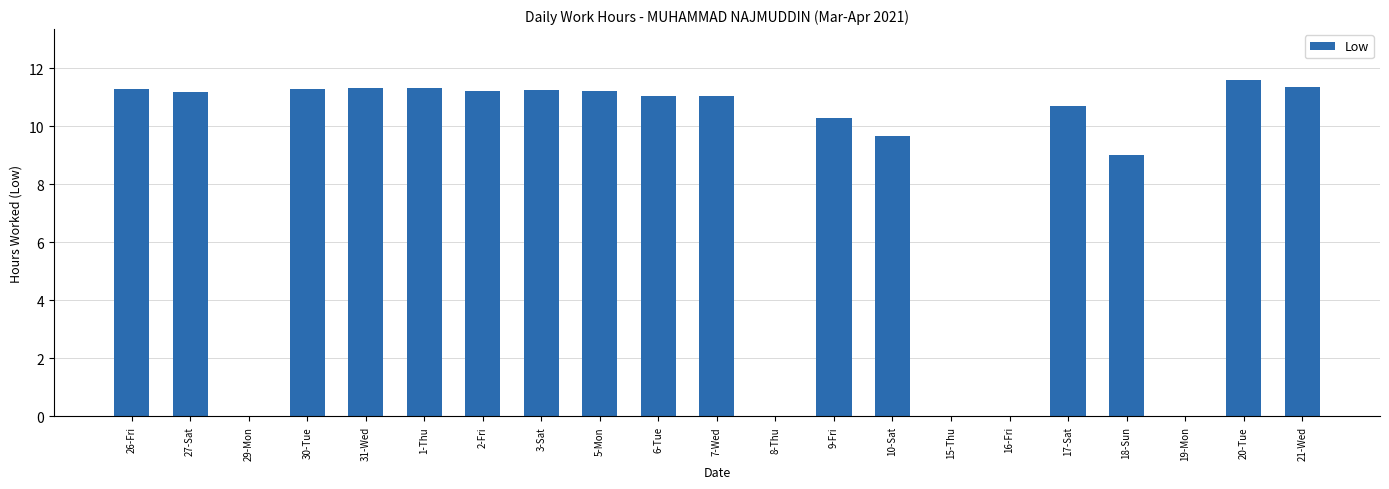

What is the sum of all values?

174.8